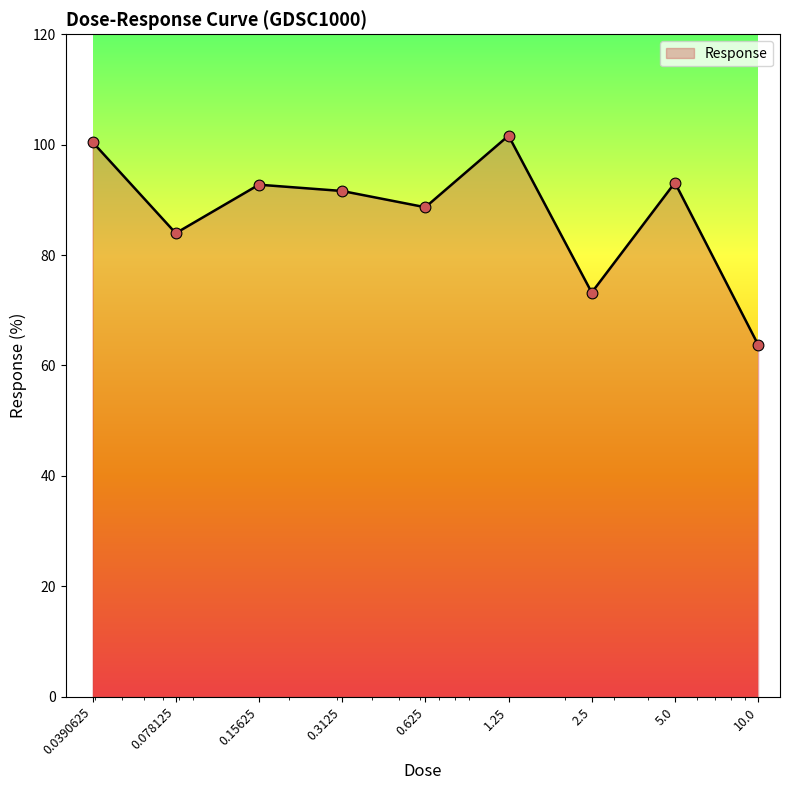

What is the difference between the maximum and minimum values?

37.9